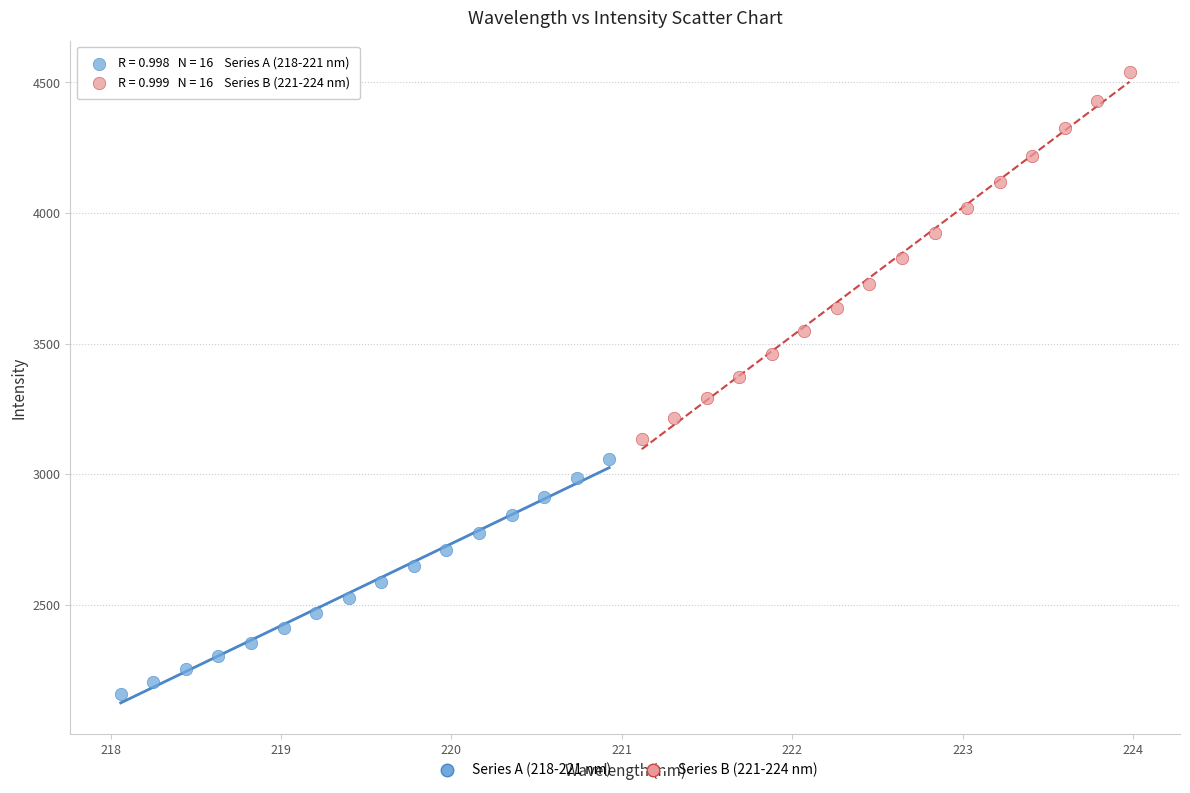

Which series contains the highest Y value?

Series B (221-224 nm)